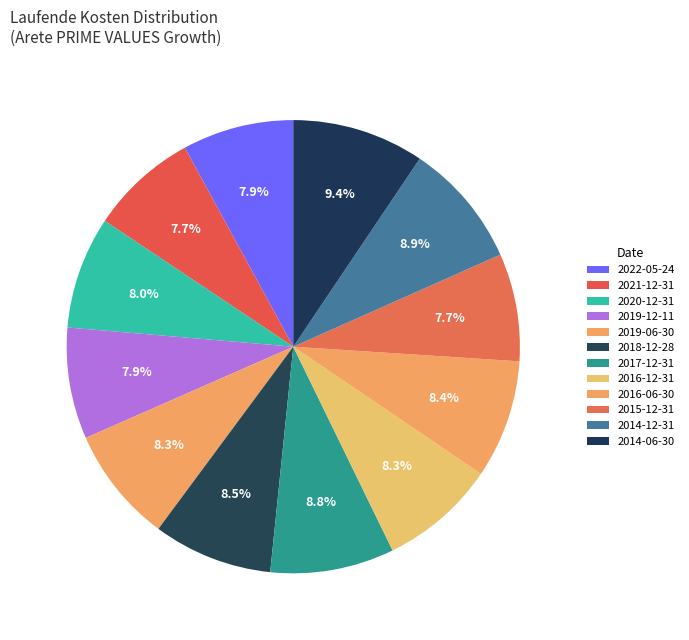

Is it true that 2021-12-31 is 8% of the pie?

True